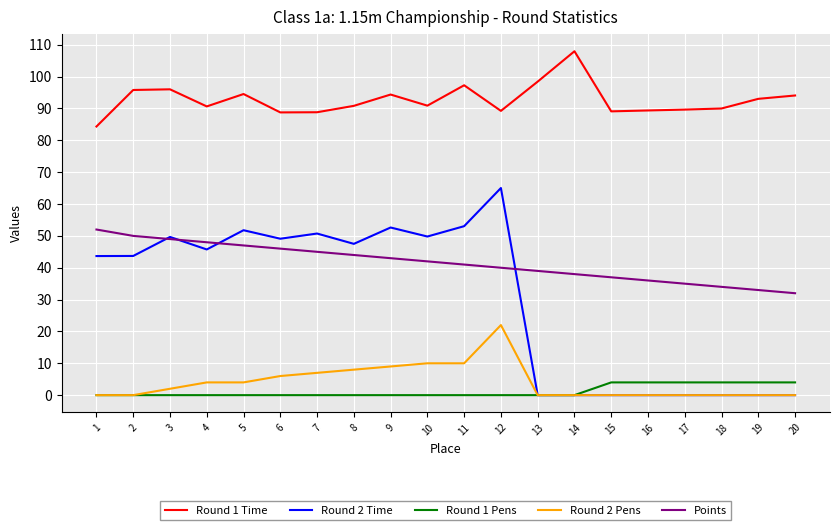

True or false: Points has more than 1 points higher than both neighbors.

False